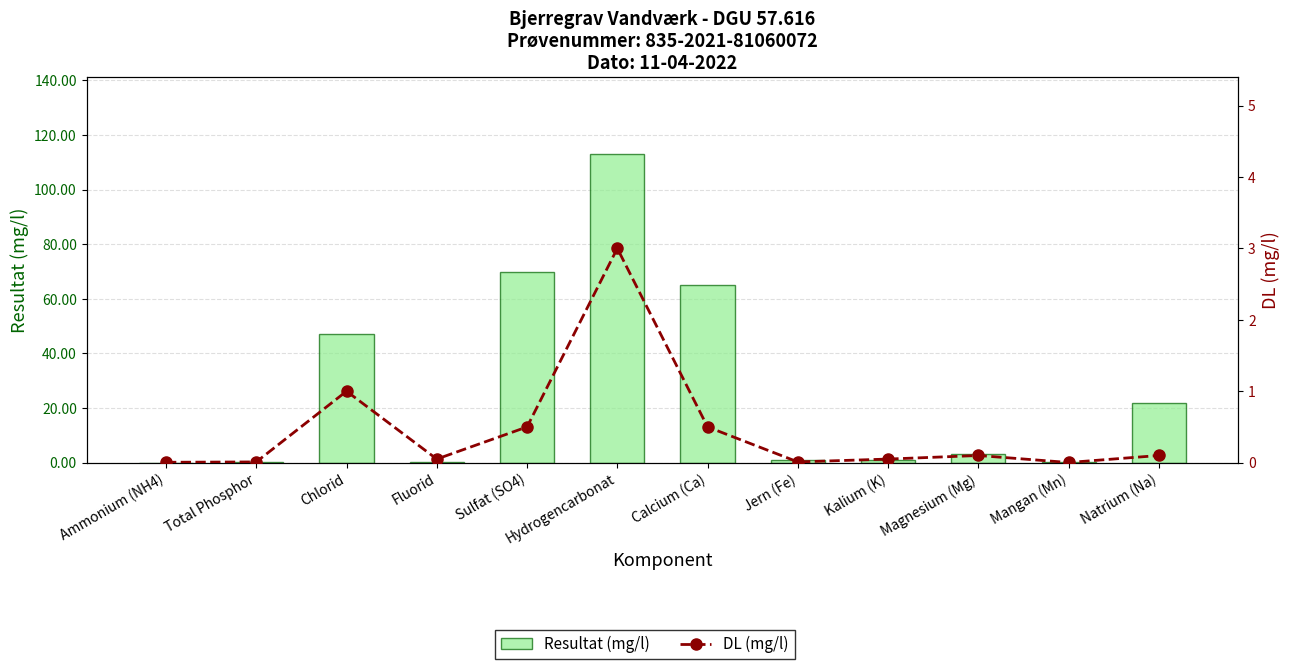

True or false: Resultat (mg/l) has a value of 0.1 at Fluorid.

True